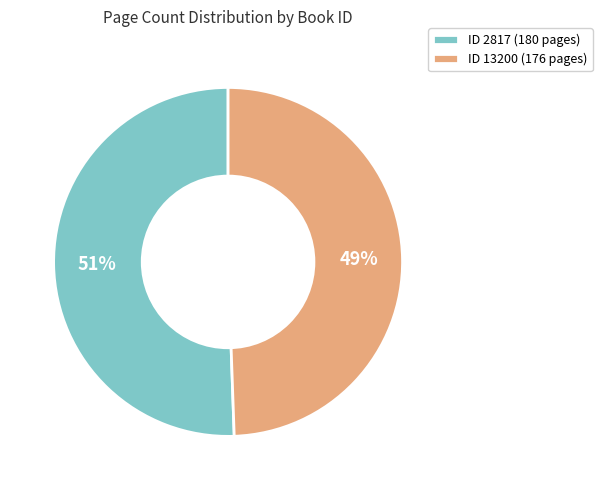

Which category has the biggest portion of the pie?

ID 2817 (180 pages)